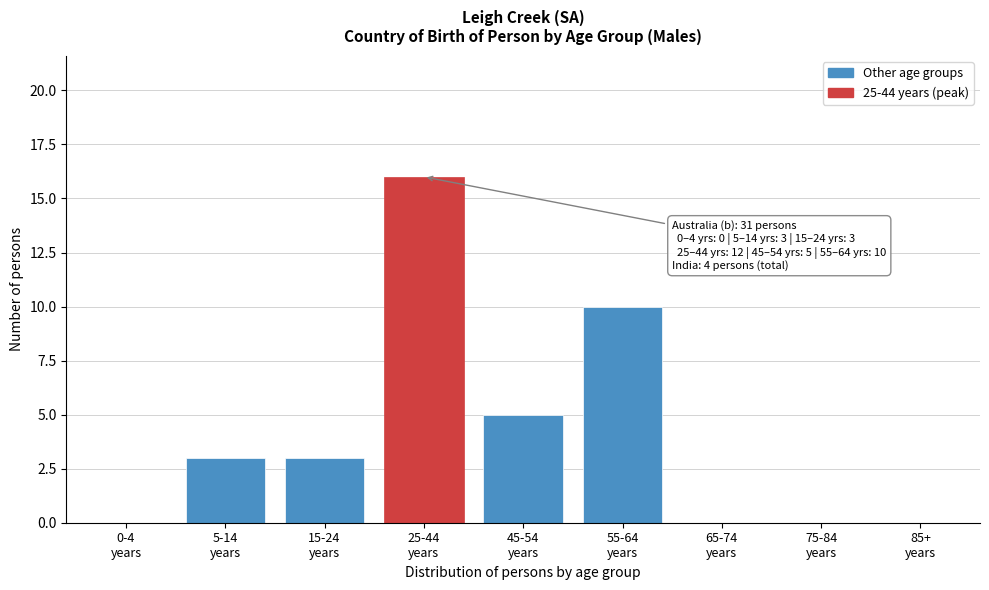

What is the sum of all values?

37